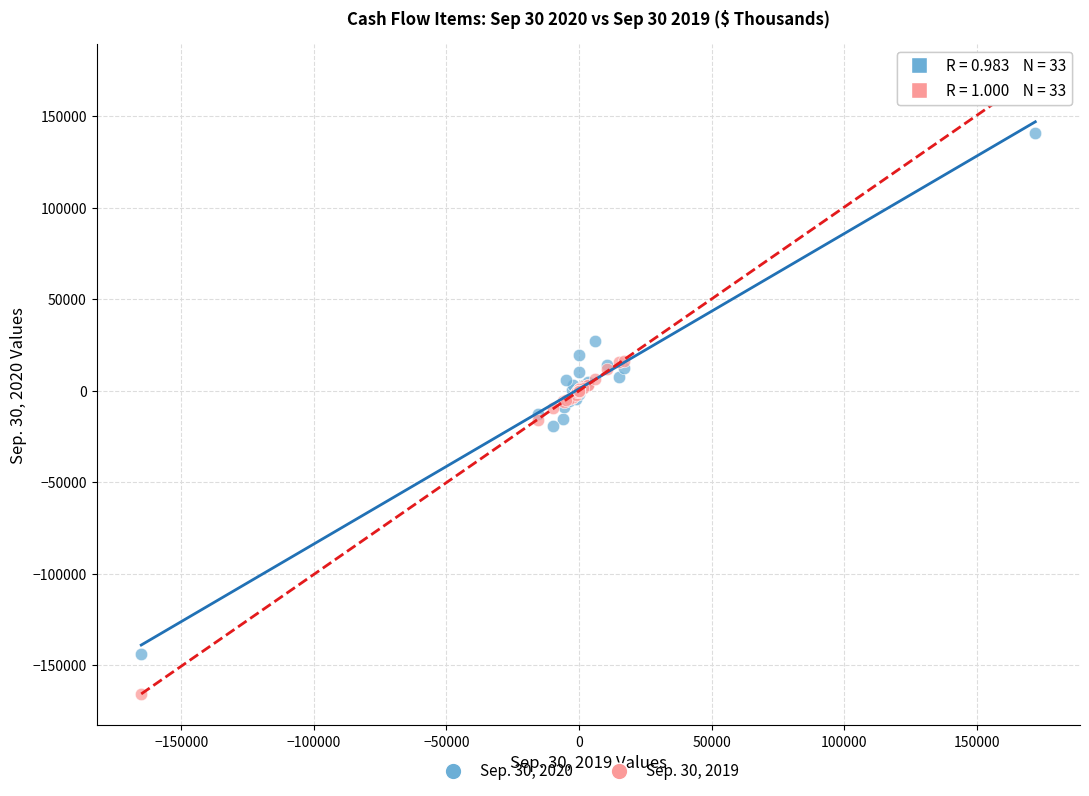

Which series contains the highest Y value?

Sep. 30, 2019